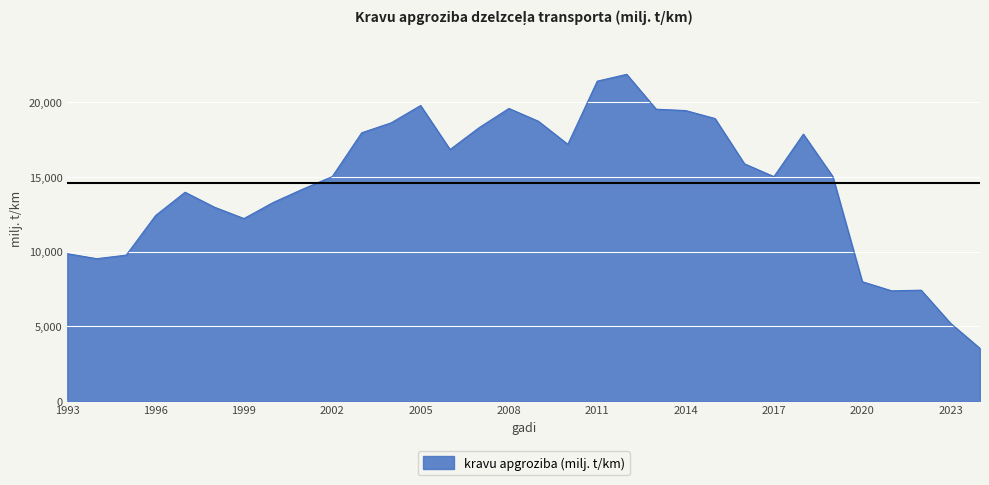

What is the minimum value shown in the chart?

3508.9